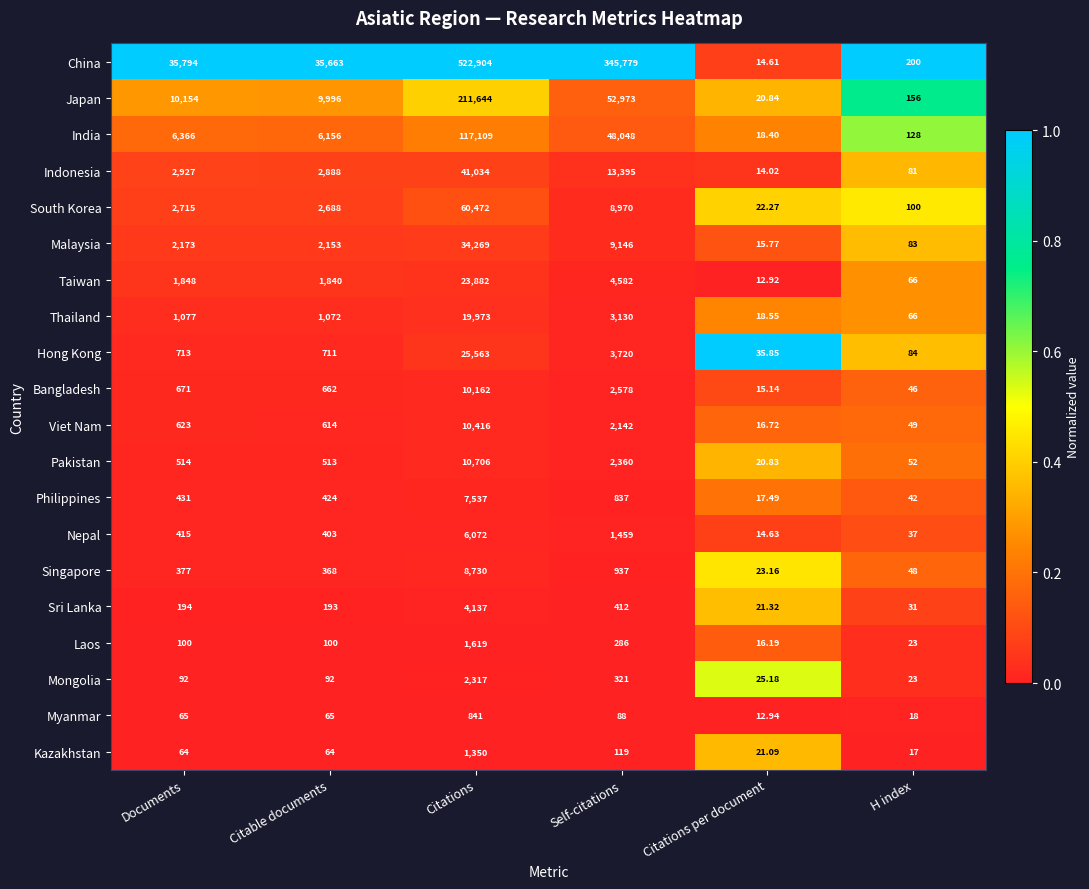

Which label corresponds to the largest value in the chart?

Citations